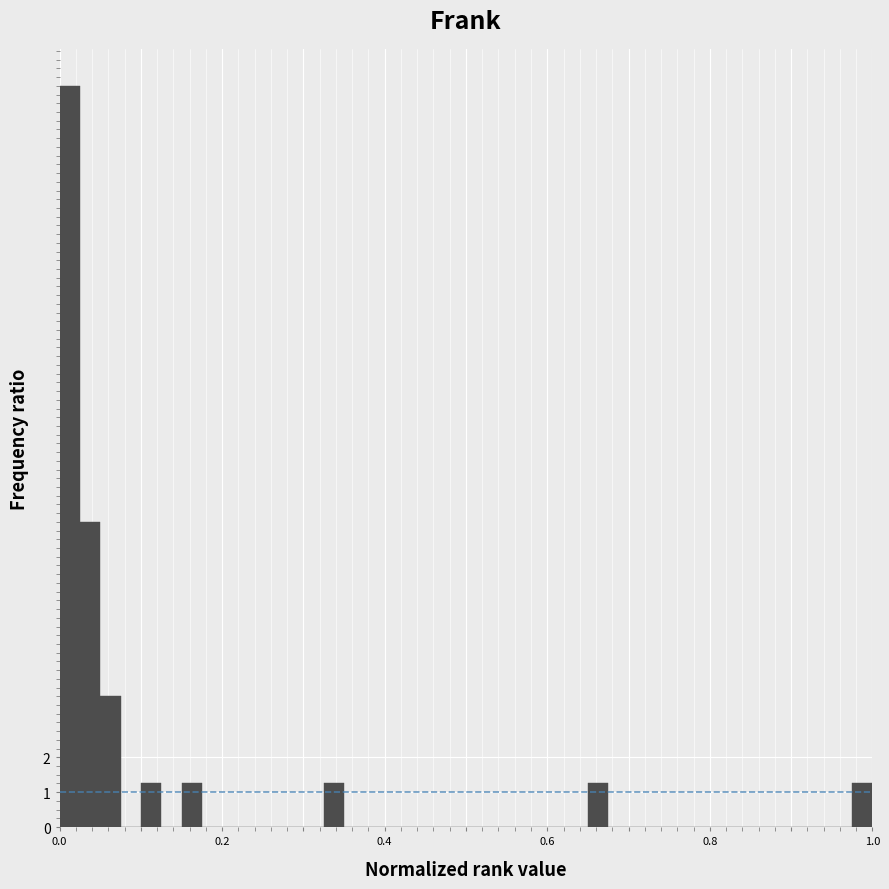

Read against the x-axis, roughly where is the centre of the tallest bar?

0.02